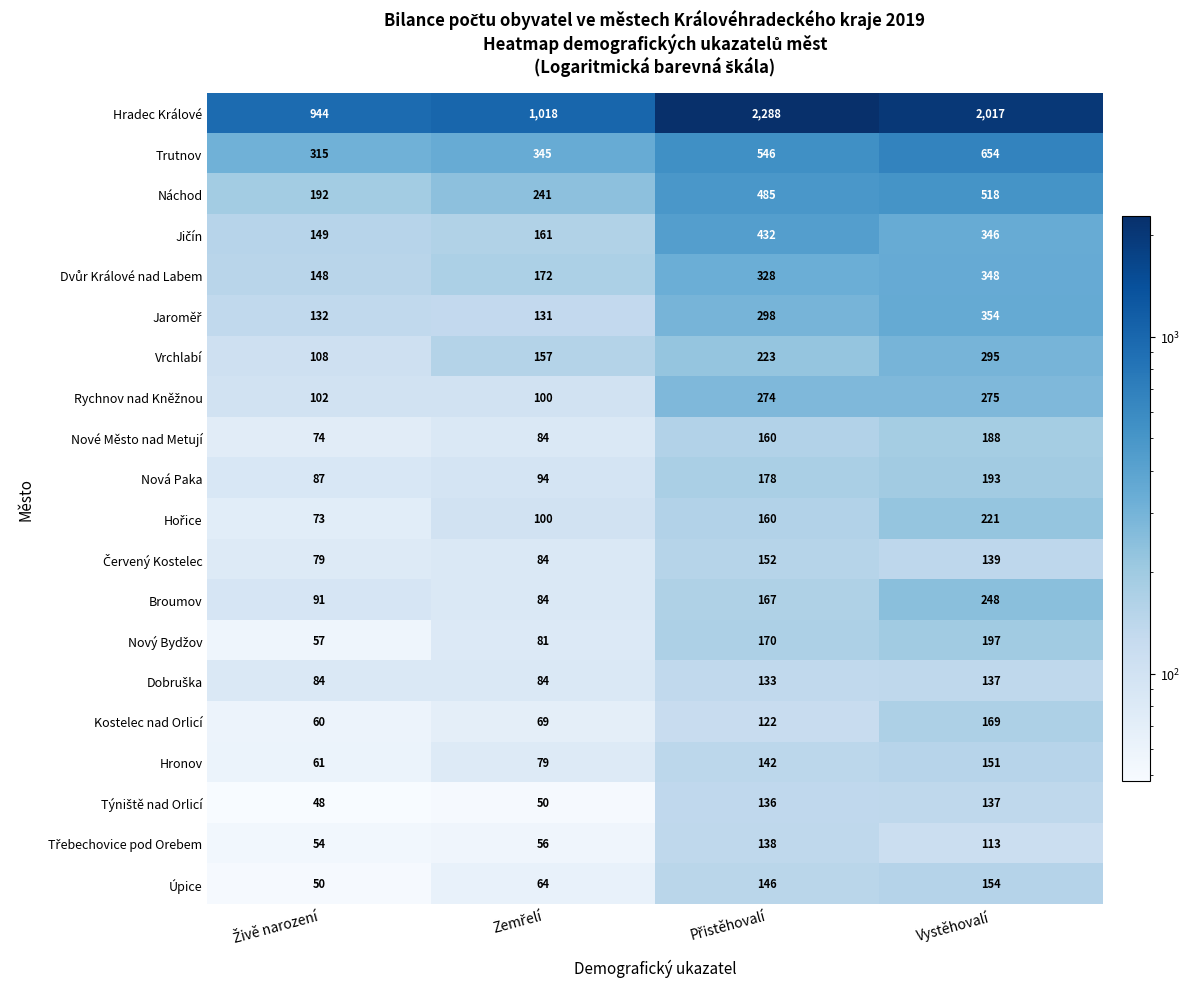

What is the minimum value shown in the chart?

48